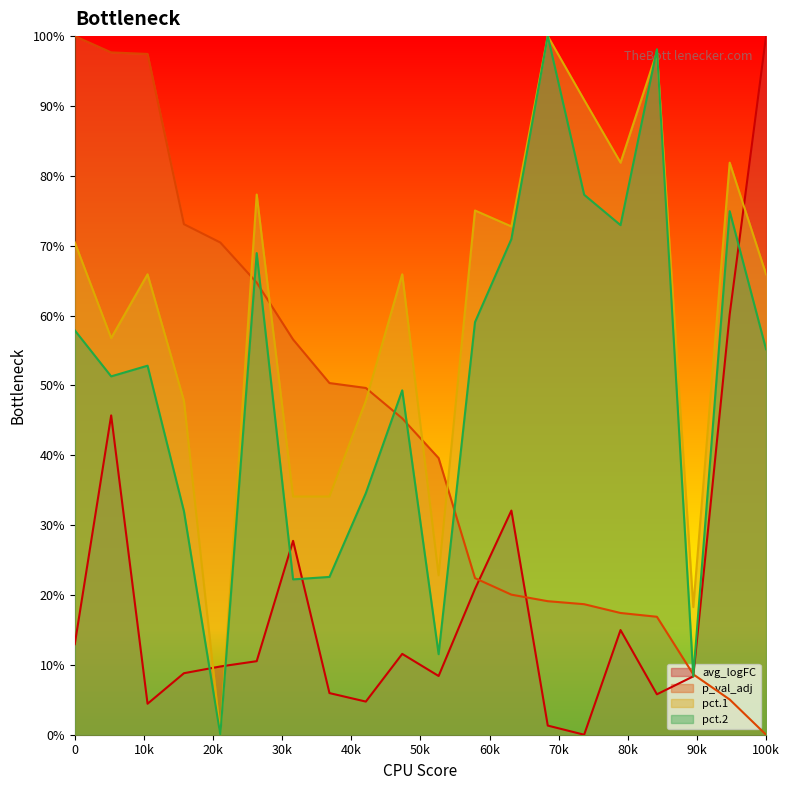

What are all the series names shown in the legend?

avg_logFC, p_val_adj, pct.1, pct.2